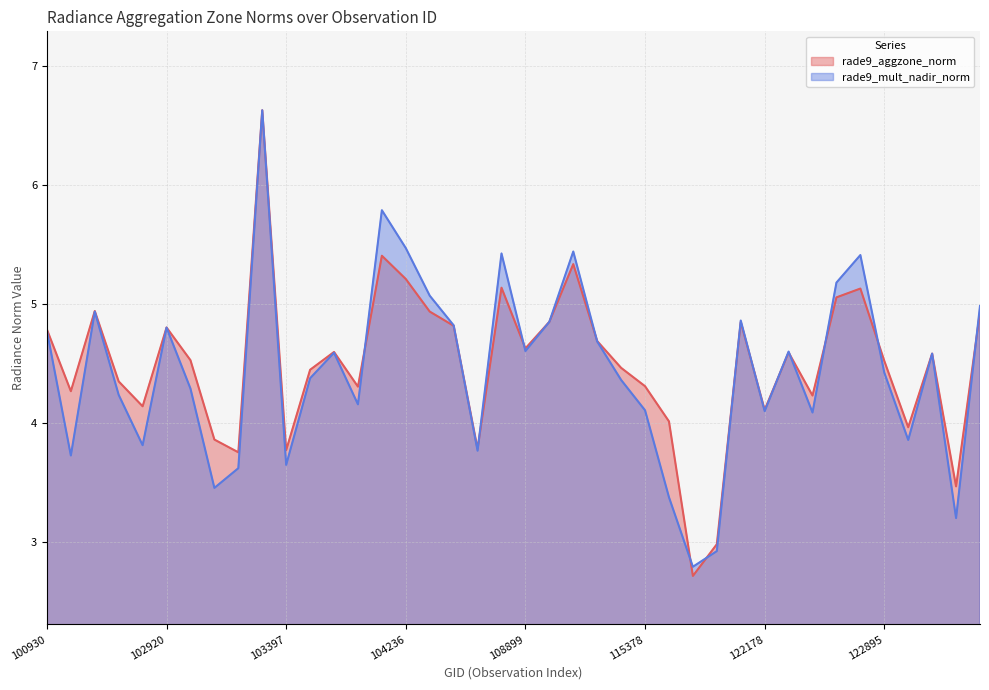

How many interior local valleys does the rade9_mult_nadir_norm series have?

12